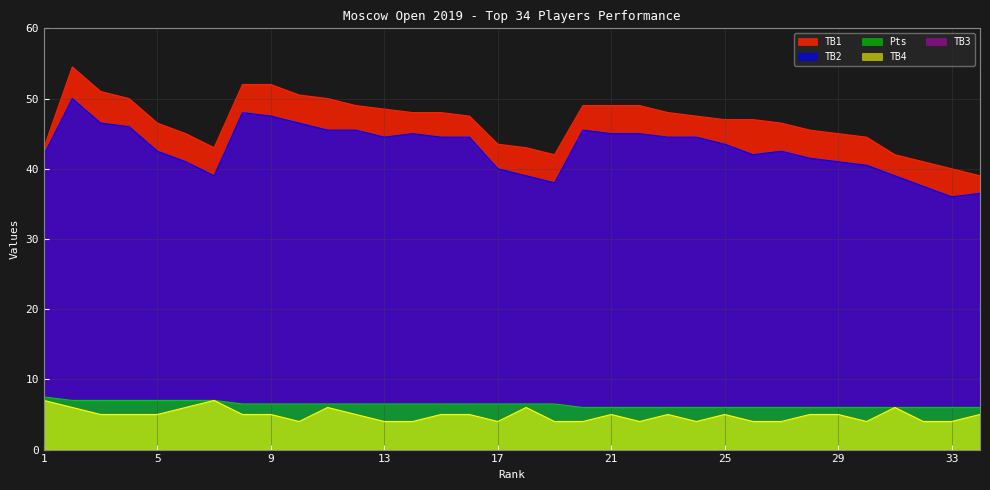

What is the minimum value shown in the chart?

0.0